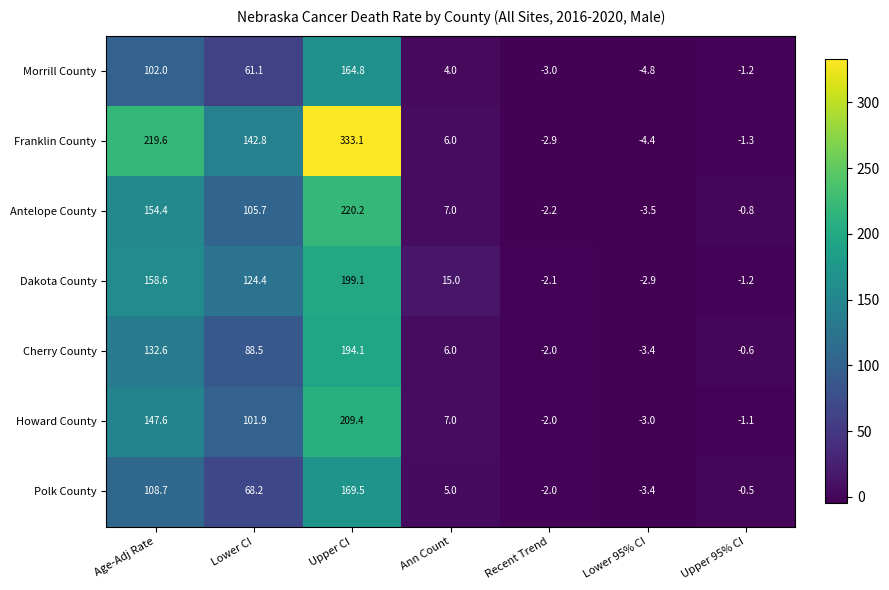

At how many categories does at least one series exceed 9?

4